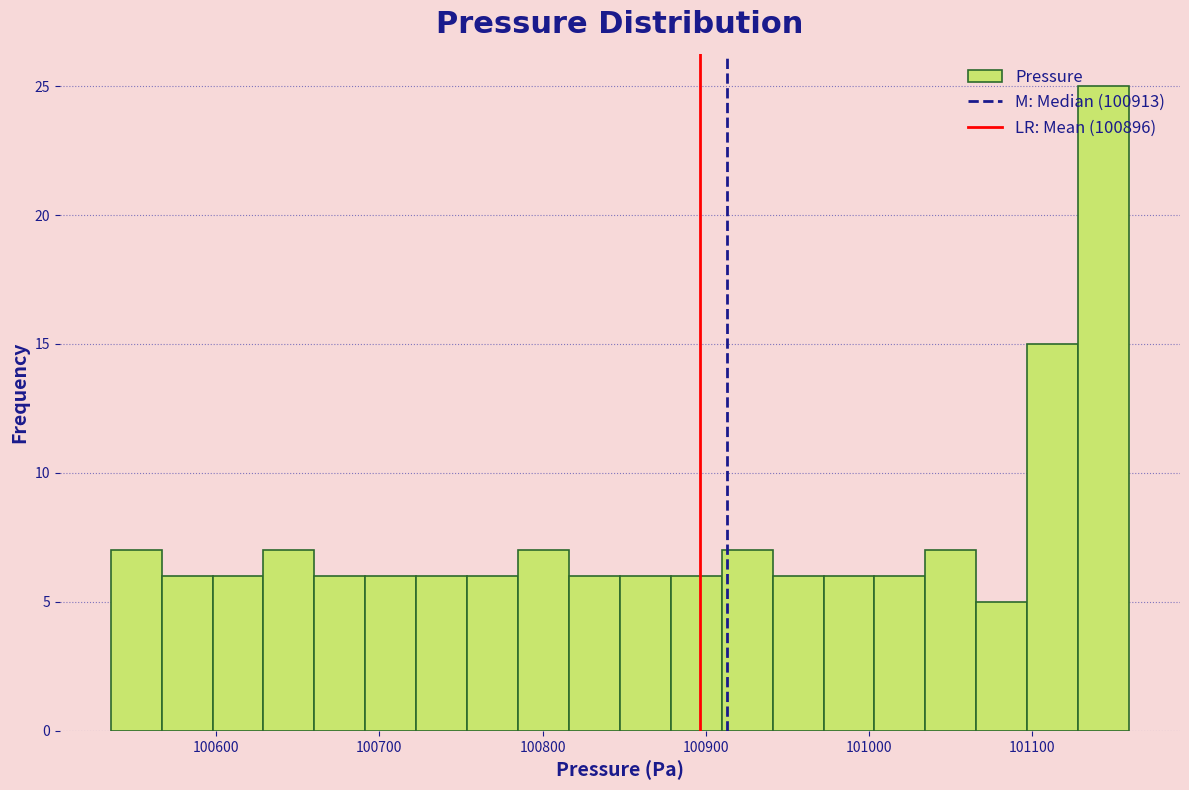

Around what value on the x-axis is the tallest bar? Give the approximate position of its centre, as read against the axis.

101140